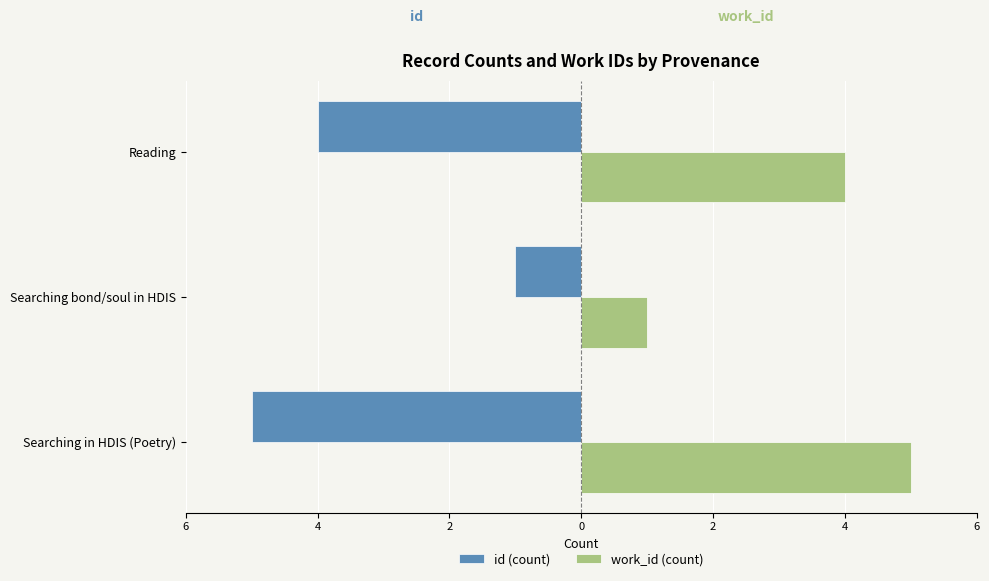

What are all the series names shown in the legend?

id (count), work_id (count)